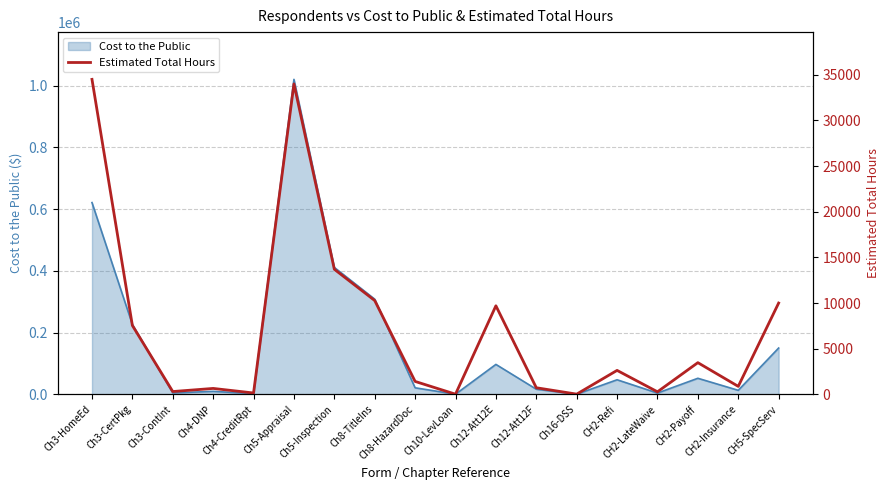

How many lines are shown in the chart?

1